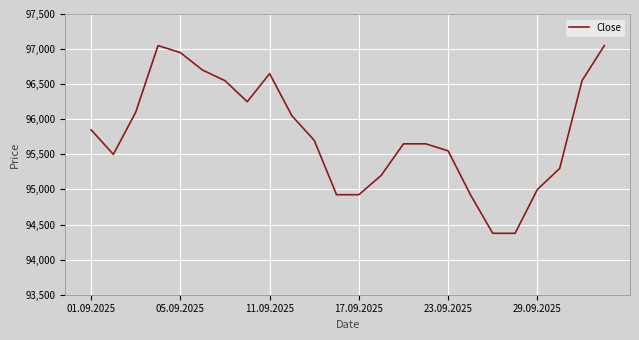

What is the smallest value displayed?

94375